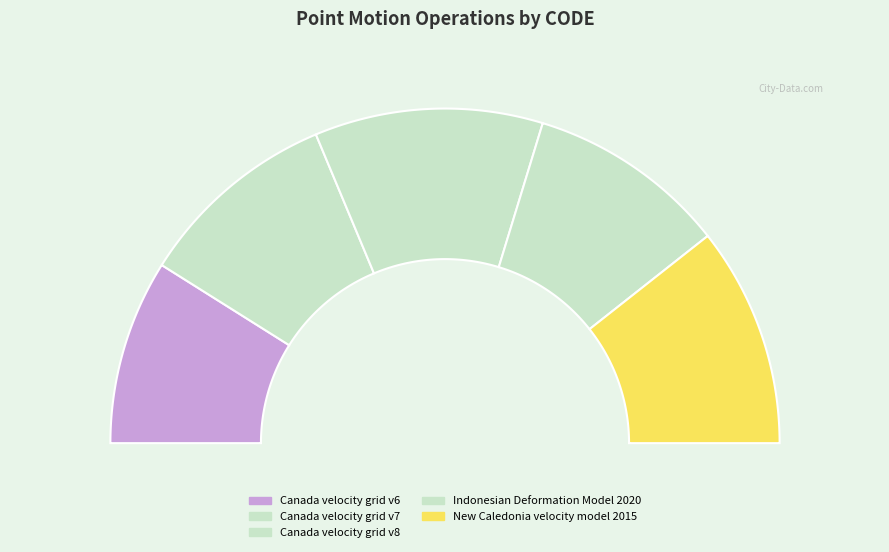

Rank the categories by value from highest to lowest.

Canada velocity grid v8, New Caledonia velocity model 2015, Canada velocity grid v7, Indonesian Deformation Model 2020, Canada velocity grid v6